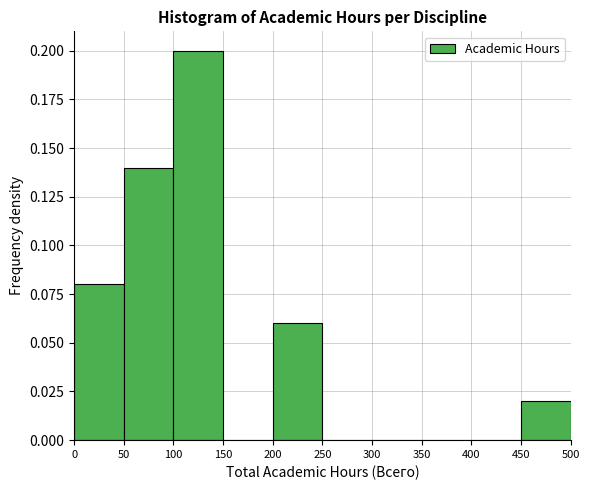

Reading left to right, list every bar in this chart as the range it spans on the x-axis followed by its height. The values are not printed on the chart, so give them approximately, as read against the axis.

0 to 50: 0.08
50 to 100: 0.14
100 to 150: 0.20
150 to 200: 0
200 to 250: 0.06
250 to 300: 0
300 to 350: 0
350 to 400: 0
400 to 450: 0
450 to 500: 0.02